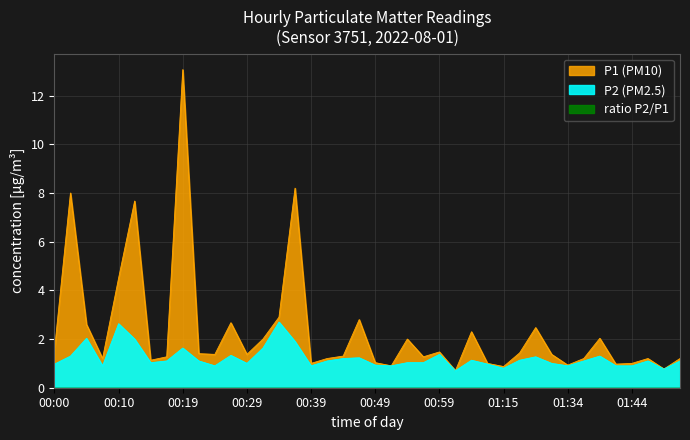

Does the chart have visible grid lines?

Yes